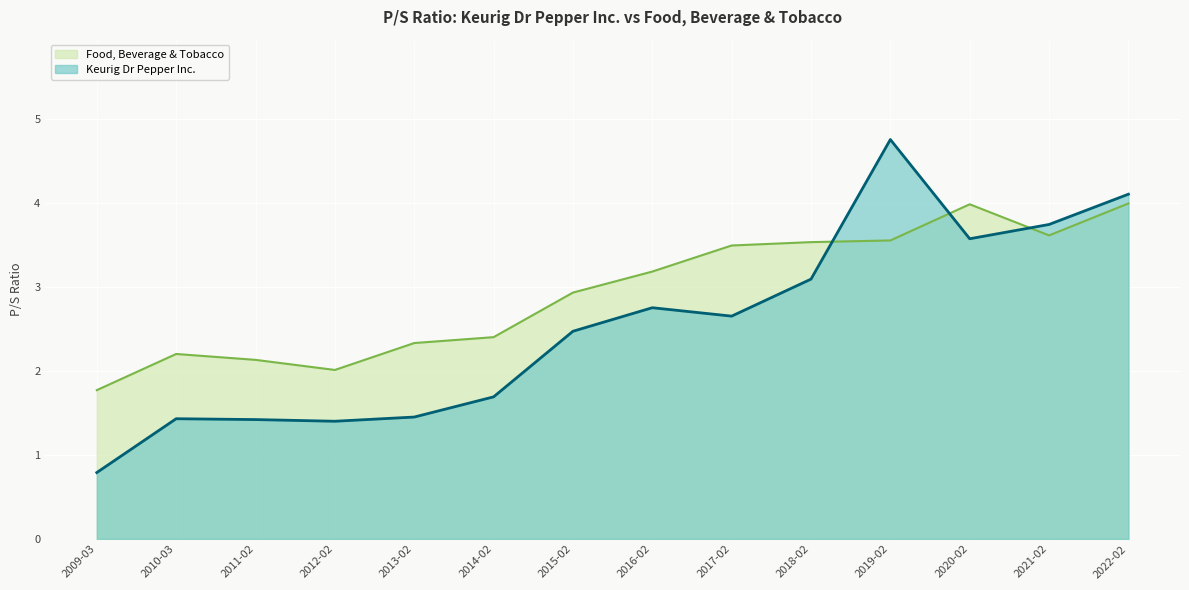

What is the sum of all Food, Beverage & Tobacco values?

41.1